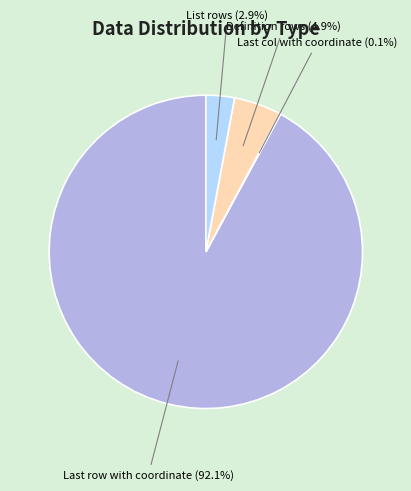

Is List rows the majority of the pie?

No